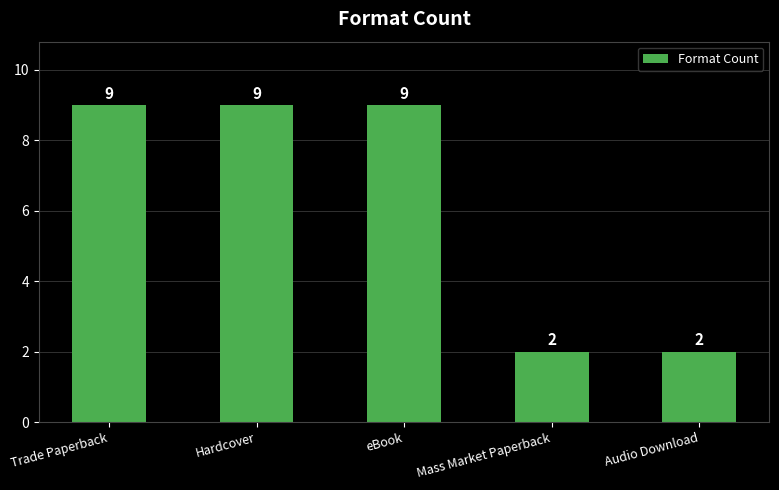

The chart shows a value of 13 at Hardcover. True or false?

False